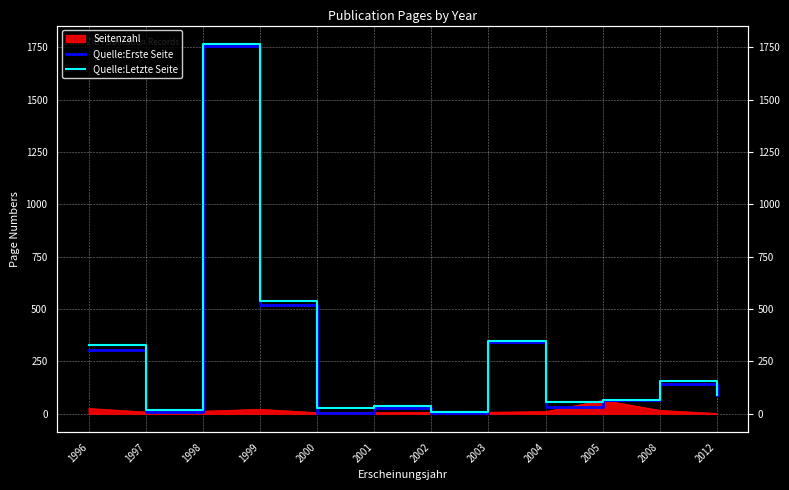

Which series changed the most between 1998 and 2005?

Quelle:Letzte Seite